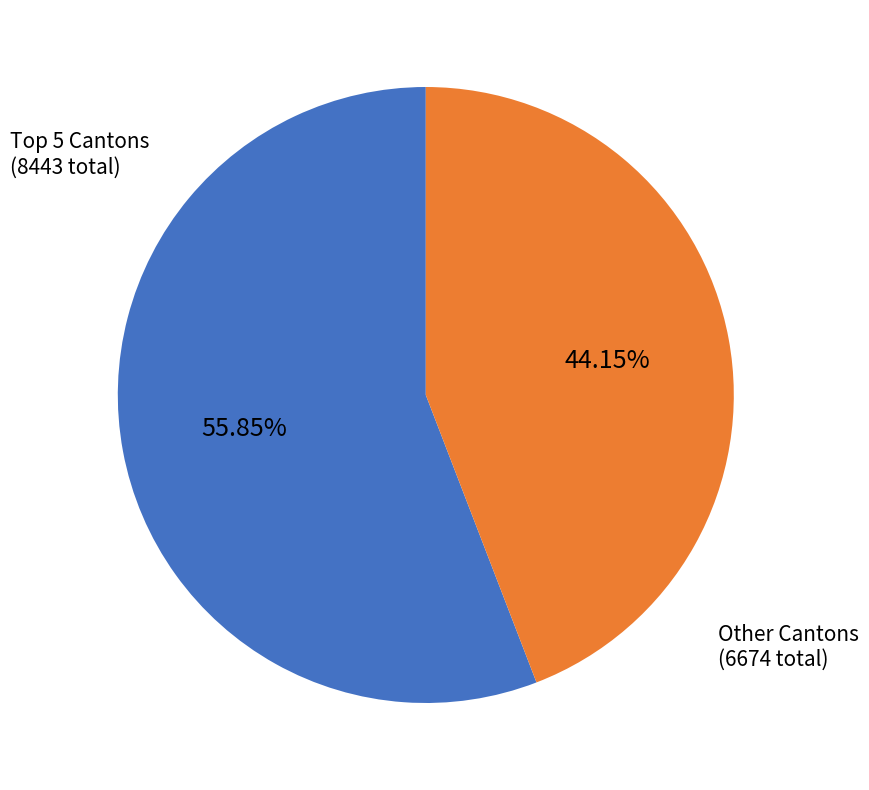

How many segments does this pie chart have?

2